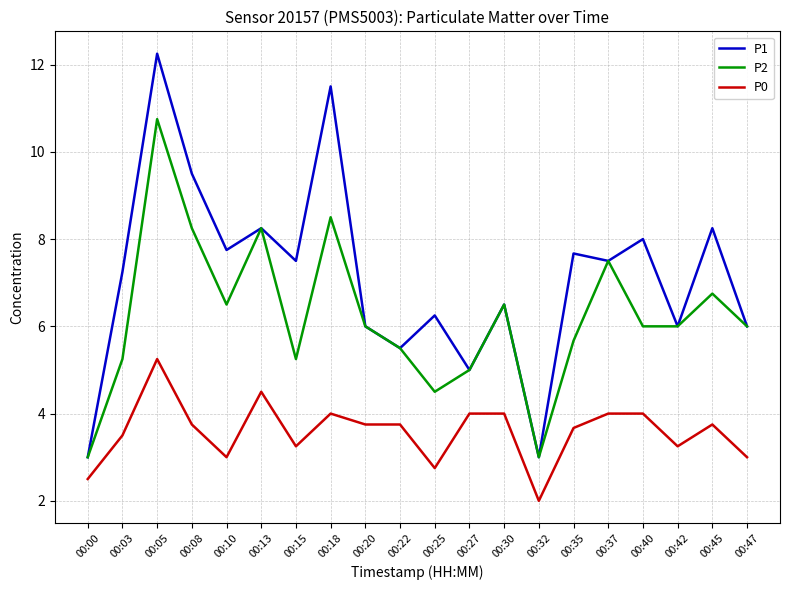

Rank the series by their maximum value, from highest to lowest.

P1, P2, P0